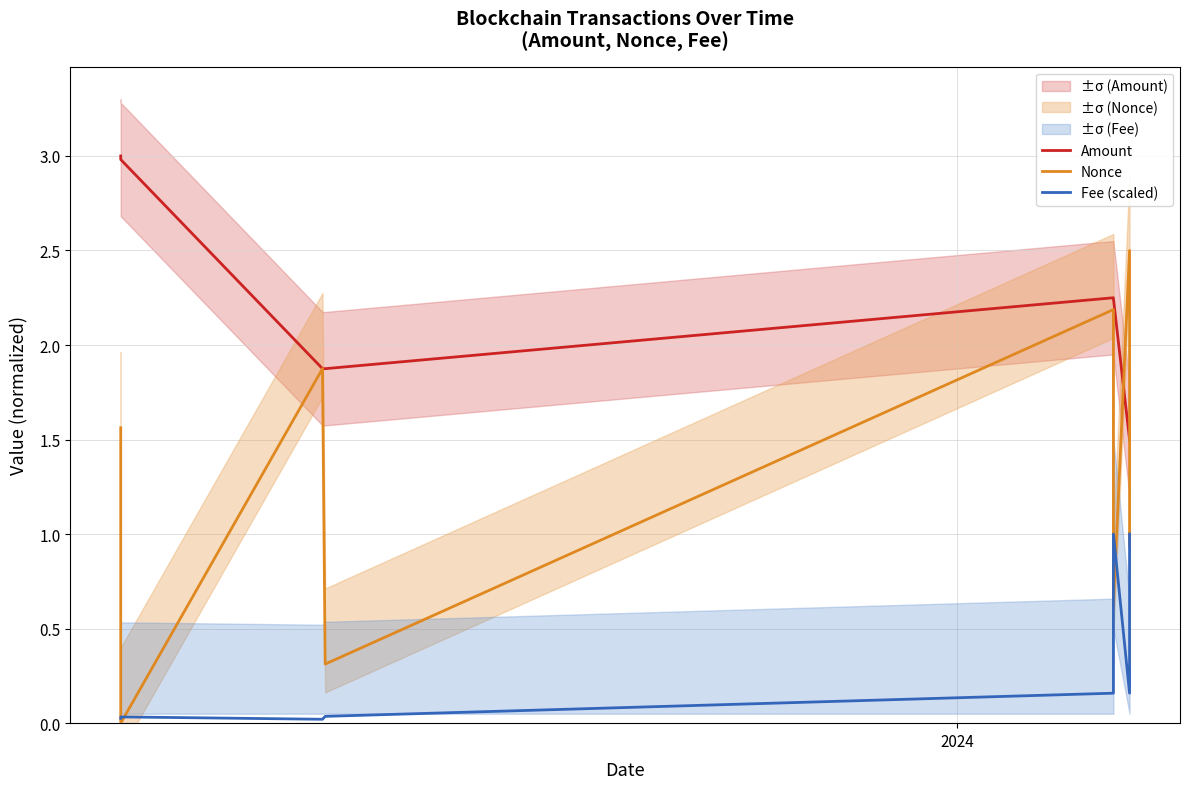

What is the label of the 7th point from the right?

2024